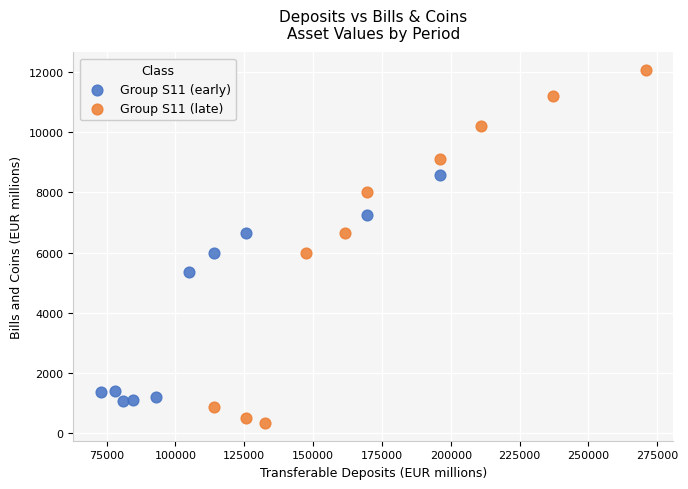

Which series has the largest Y range (max minus min)?

Group S11 (late)